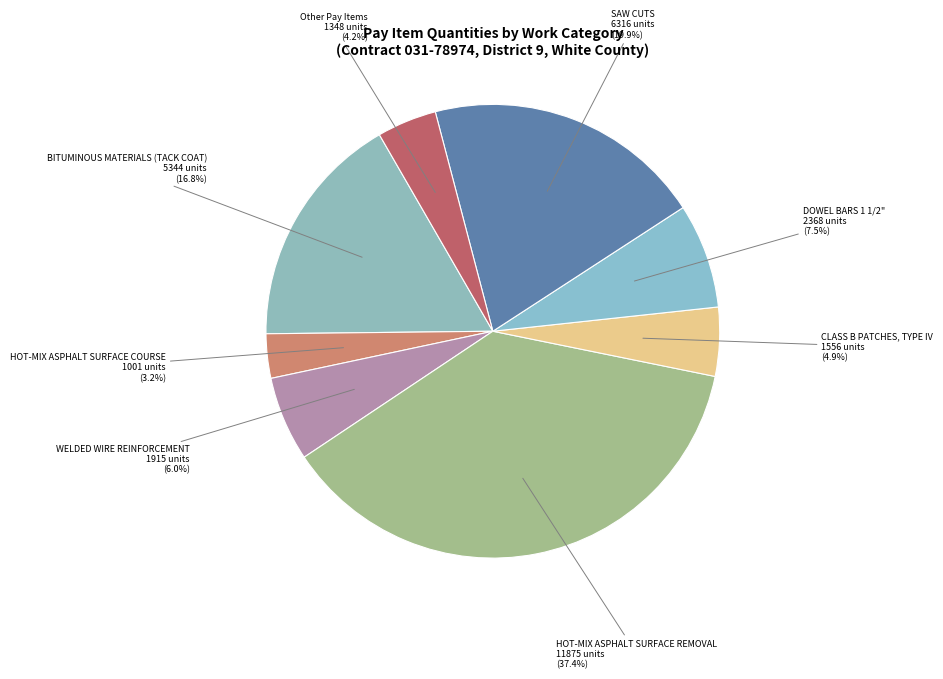

Is the sum of SAW CUTS and Other Pay Items greater than half?

No